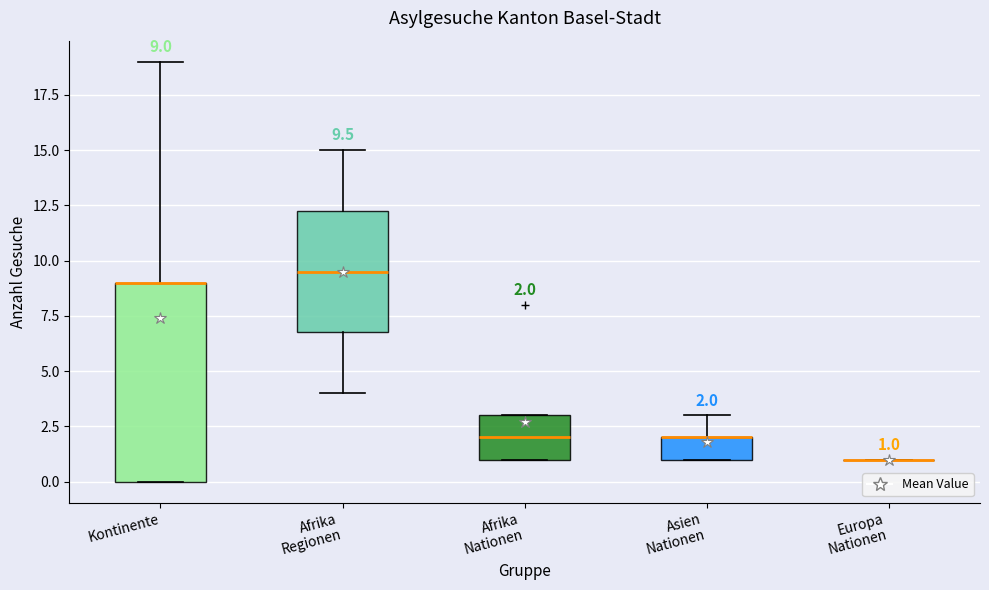

Which box is the tallest, from its lower edge to its upper edge?

Kontinente